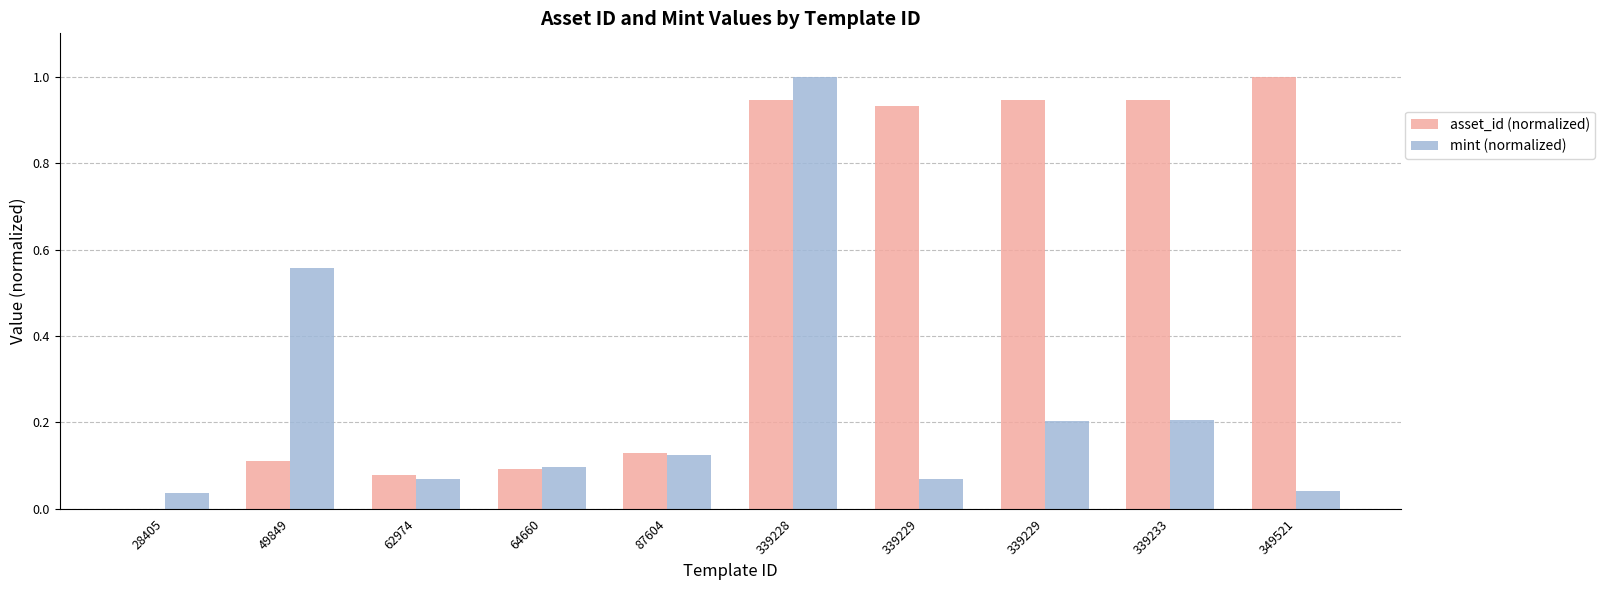

Is the value of asset_id (normalized) at 87604 greater than the value of mint (normalized) at 28405?

Yes